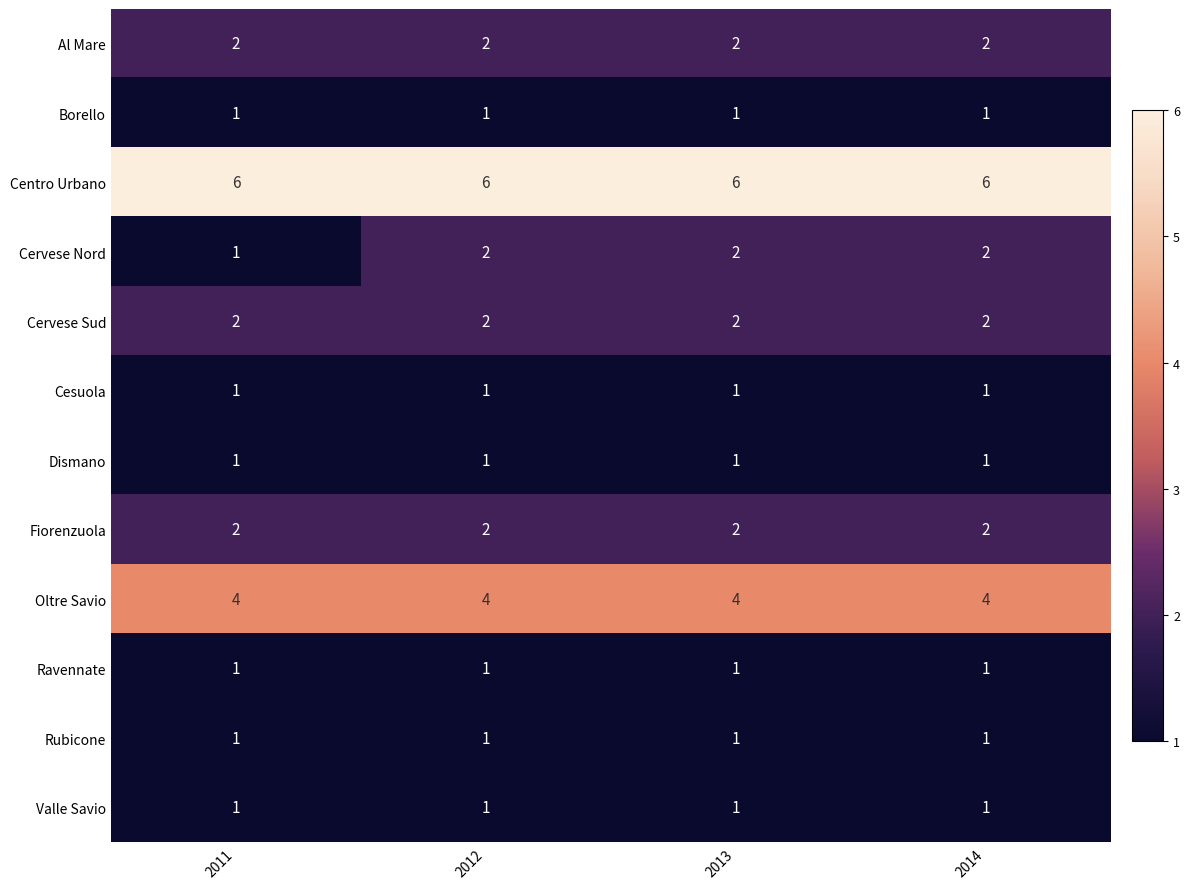

What is the sum of all Oltre Savio values?

16